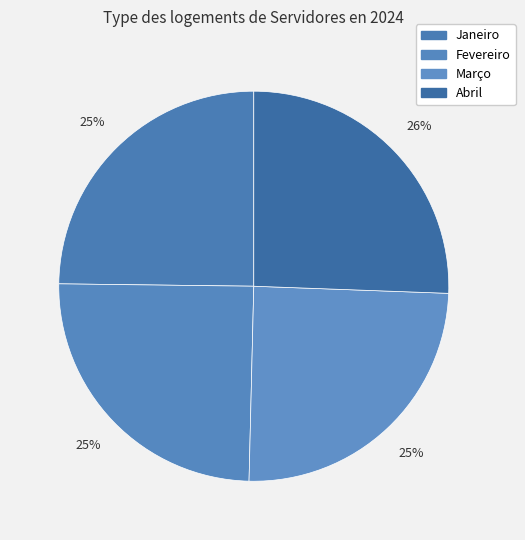

How many slices are in this pie chart?

4